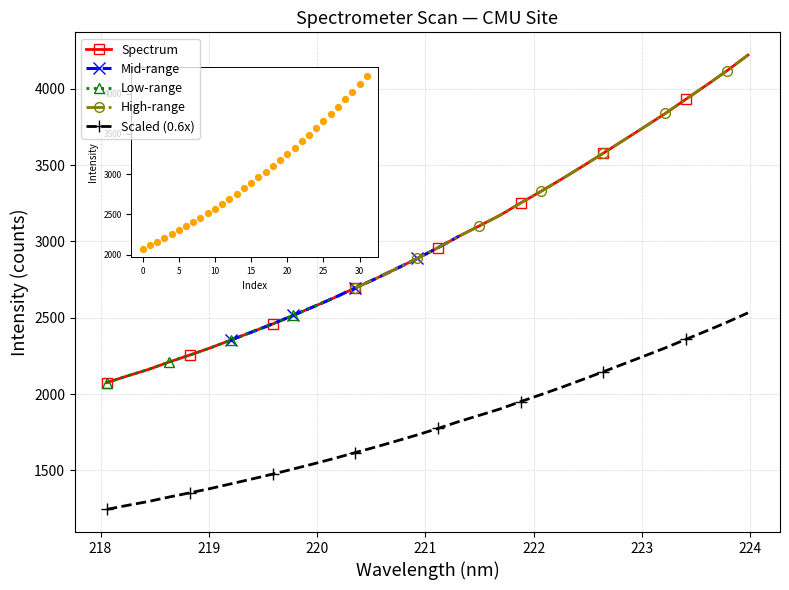

What is the change in value from 221.6902 to 222.0721?

+158.2